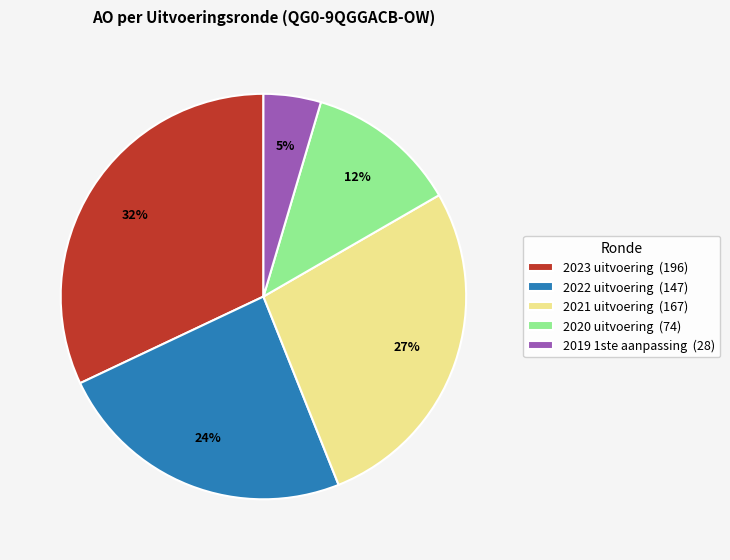

What is the largest slice in the pie chart?

2023 uitvoering